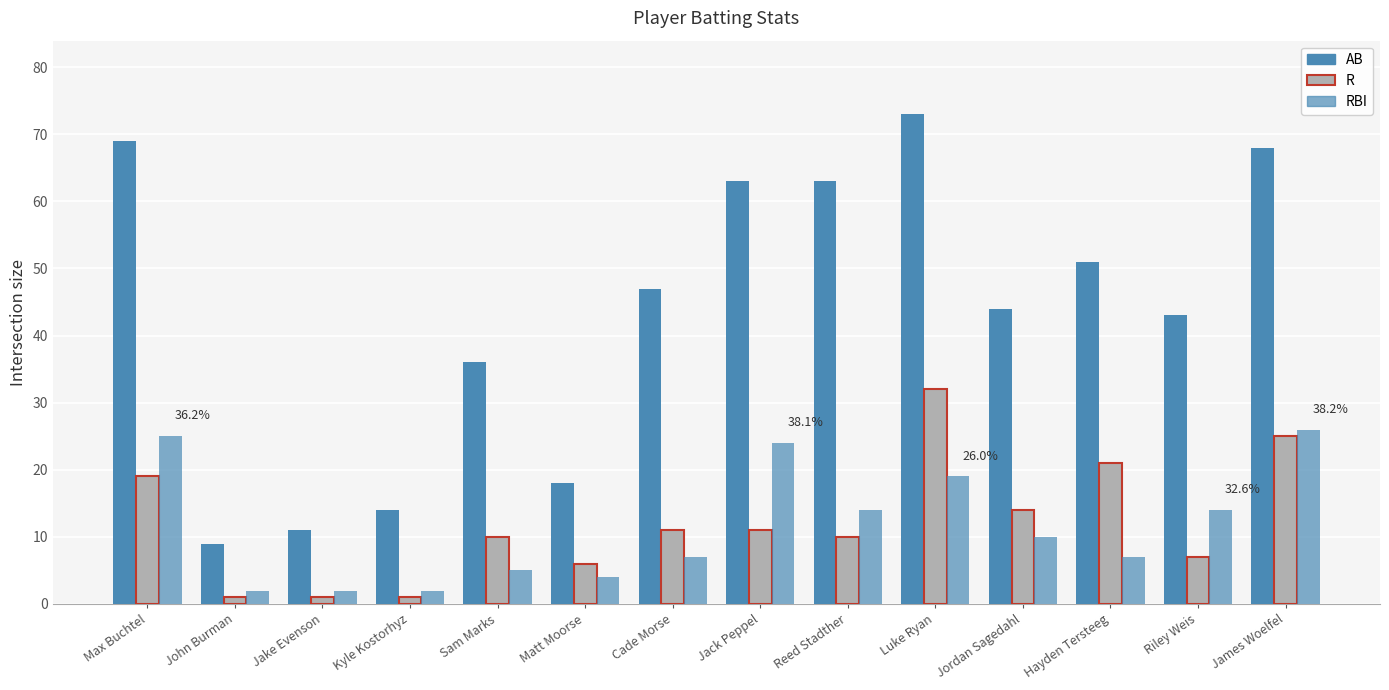

At how many categories does at least one series exceed 47?

6